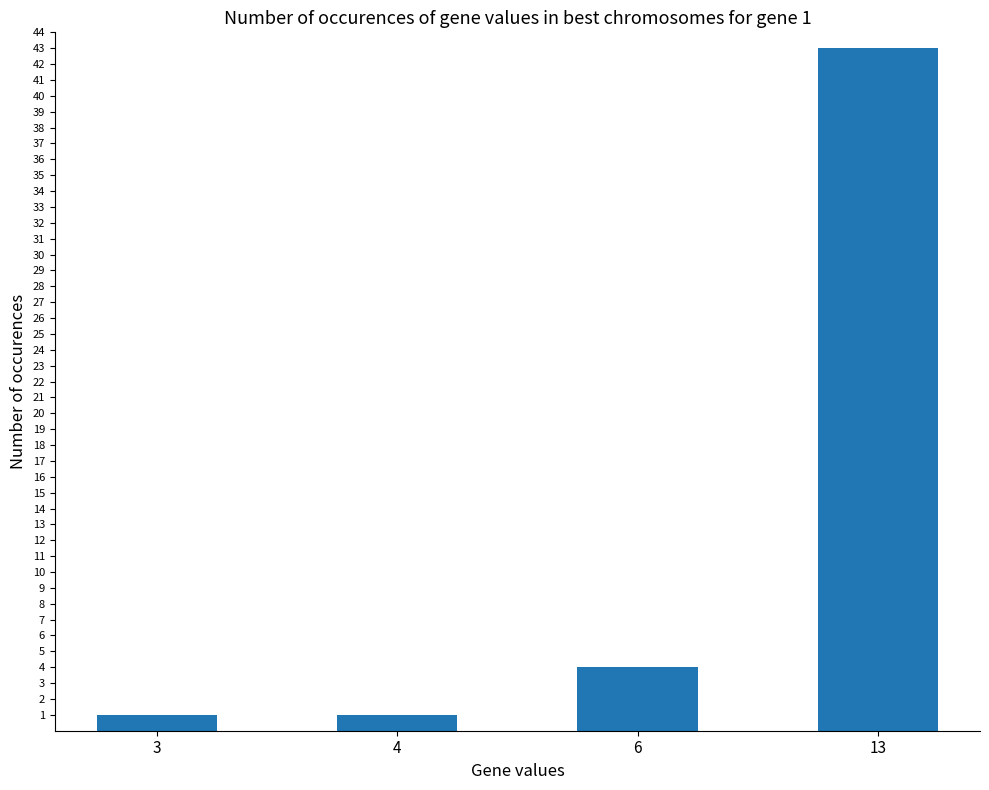

At which label is the value closest to 22?

6